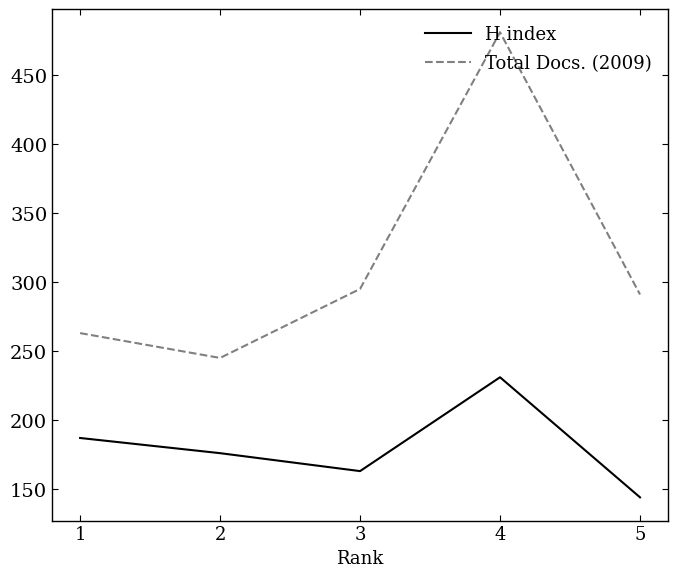

At which category does H index reach its first local peak?

4